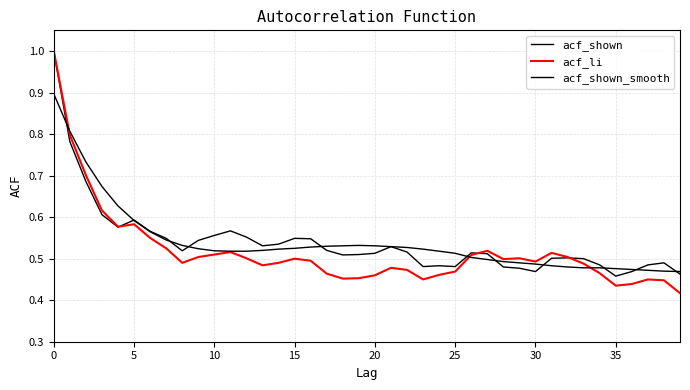

How many lines are shown in the chart?

3